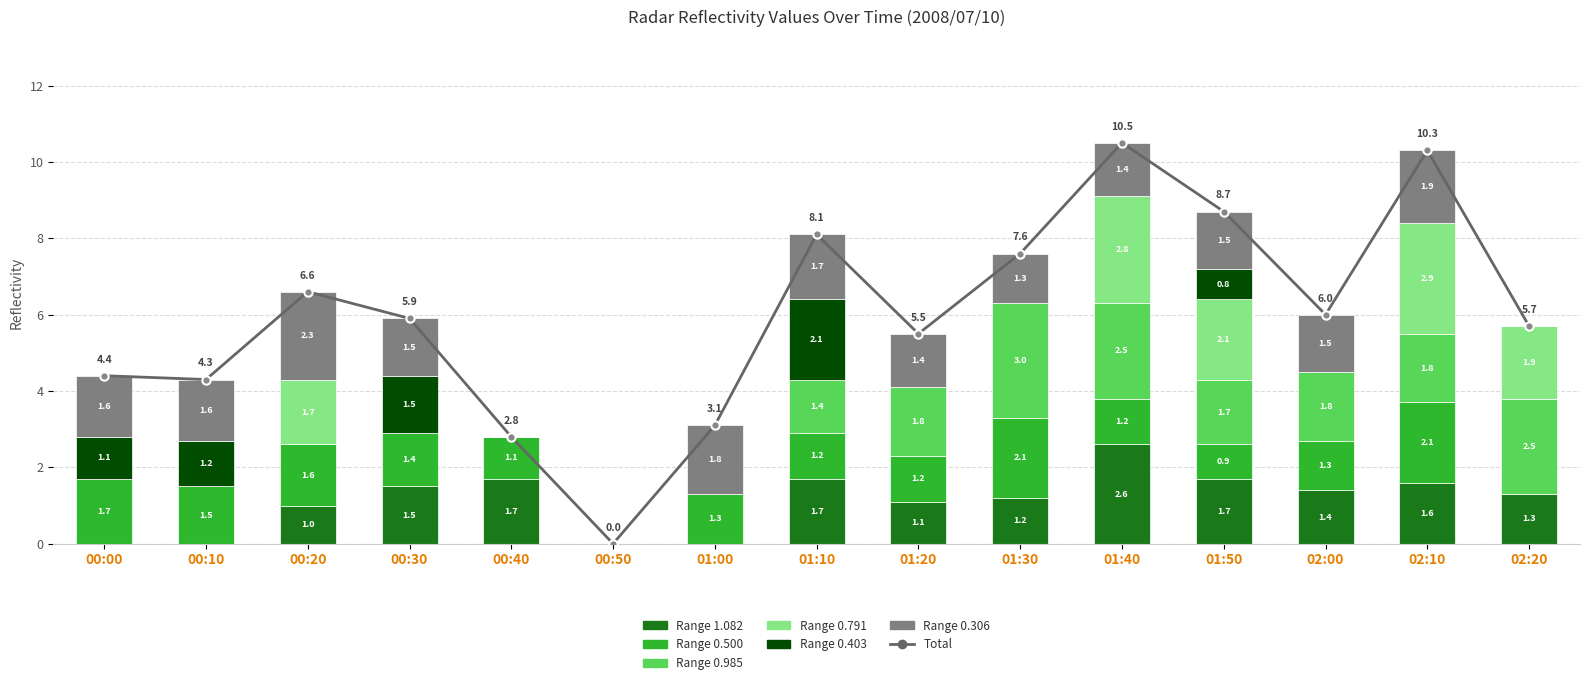

What is the change in value from 01:00 to 01:40?

+7.4